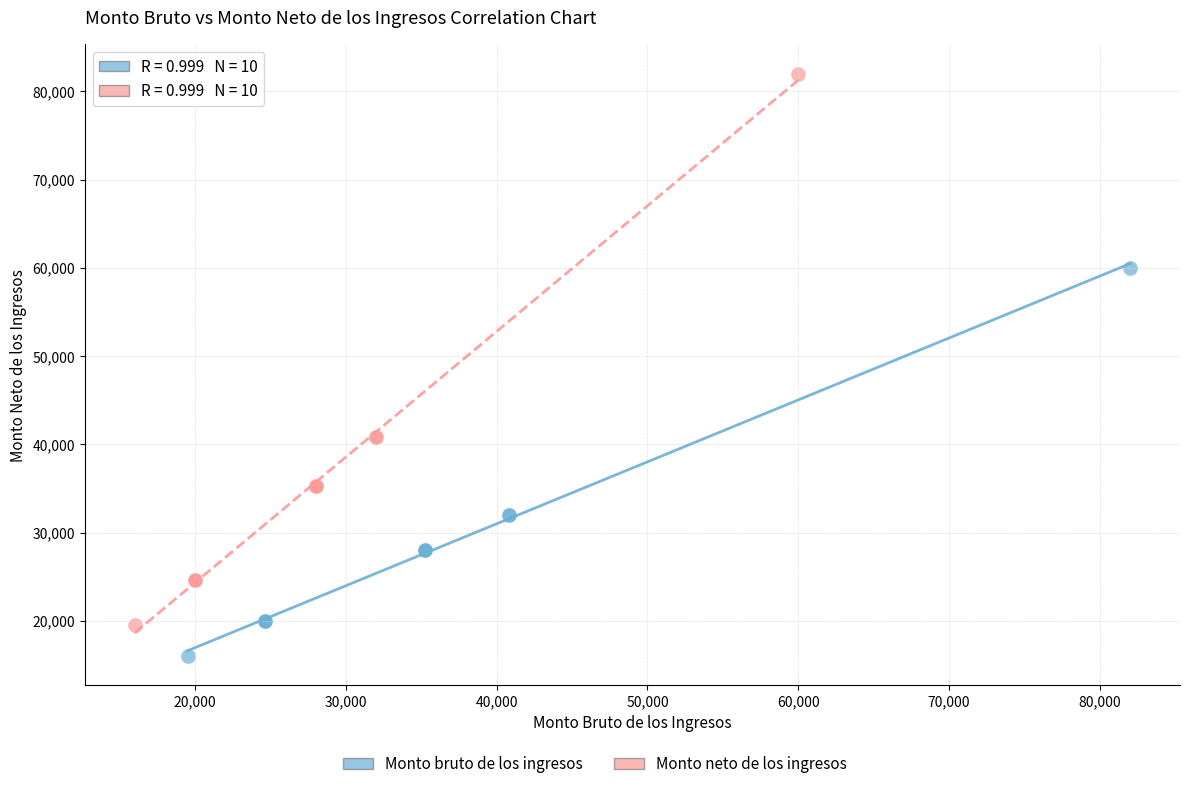

Which series reaches the maximum Y coordinate?

Monto neto de los ingresos